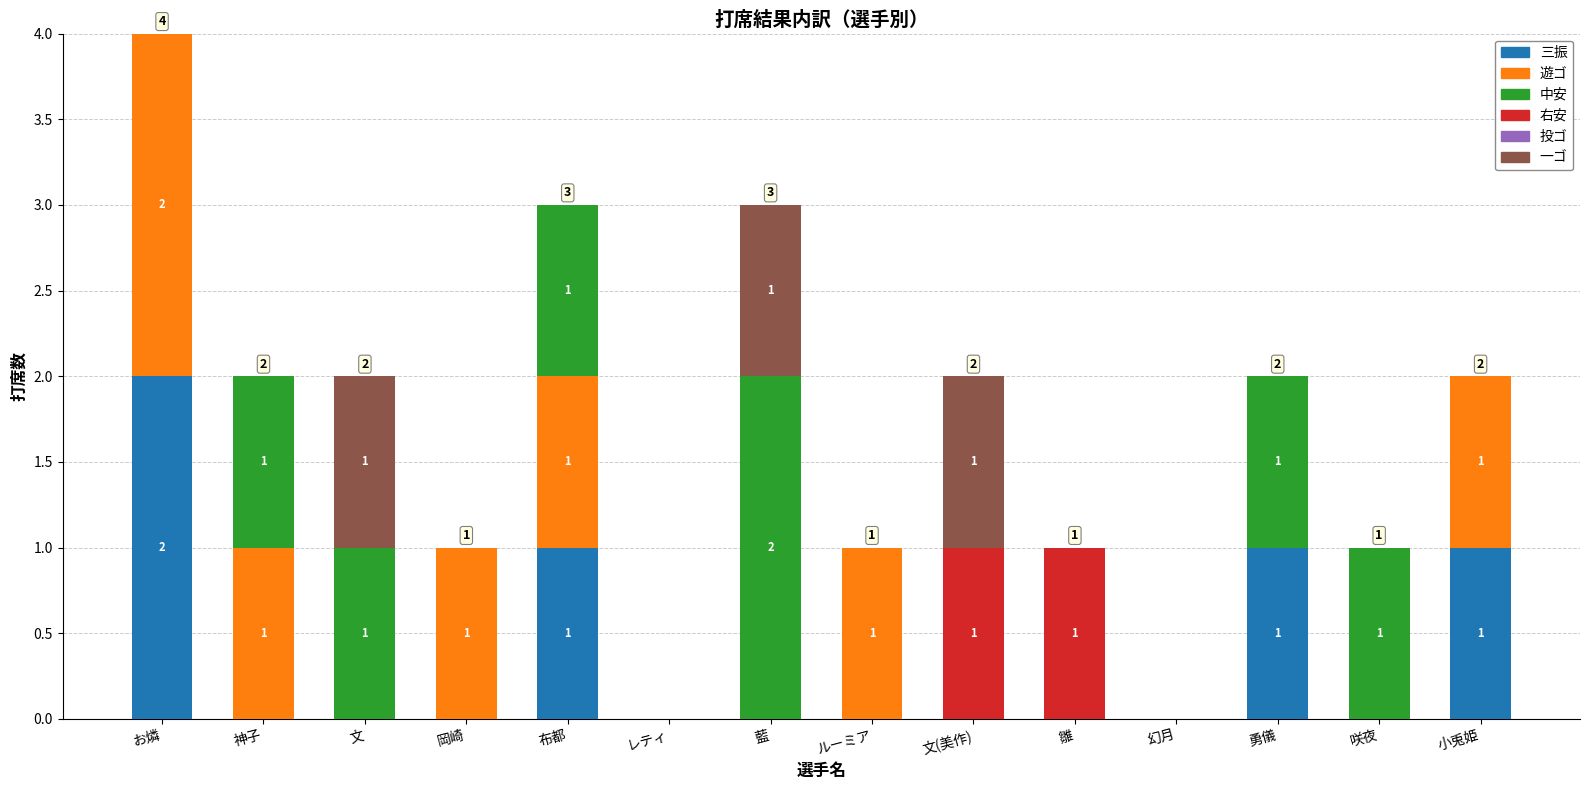

Which category has the highest value in the 三振 series?

お燐